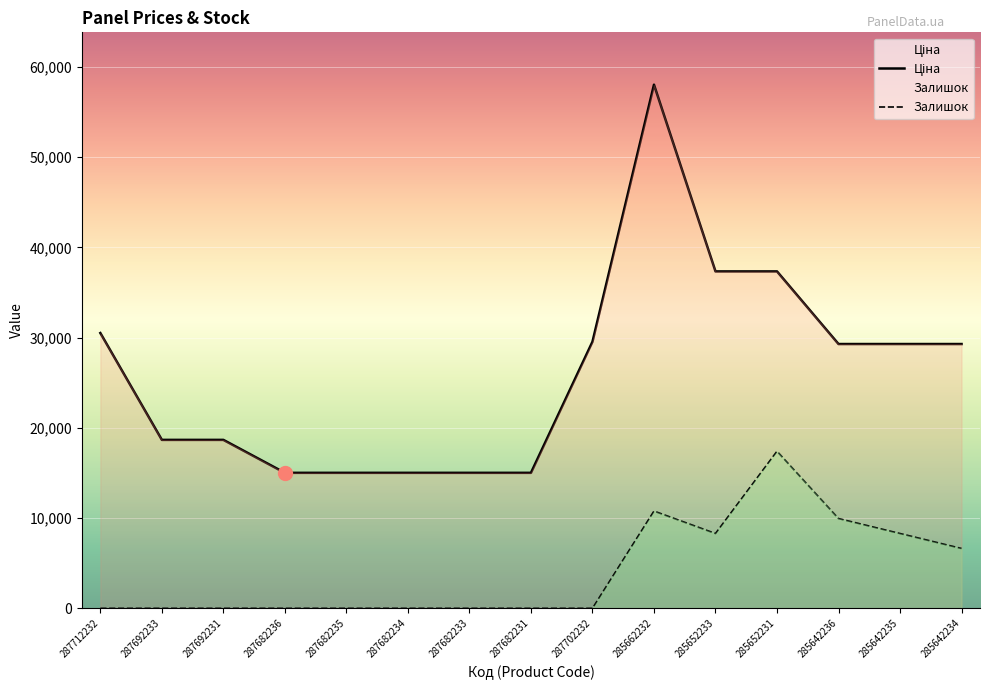

What is the difference between the Залишок values at 285642234 and 285652231?

10778.3